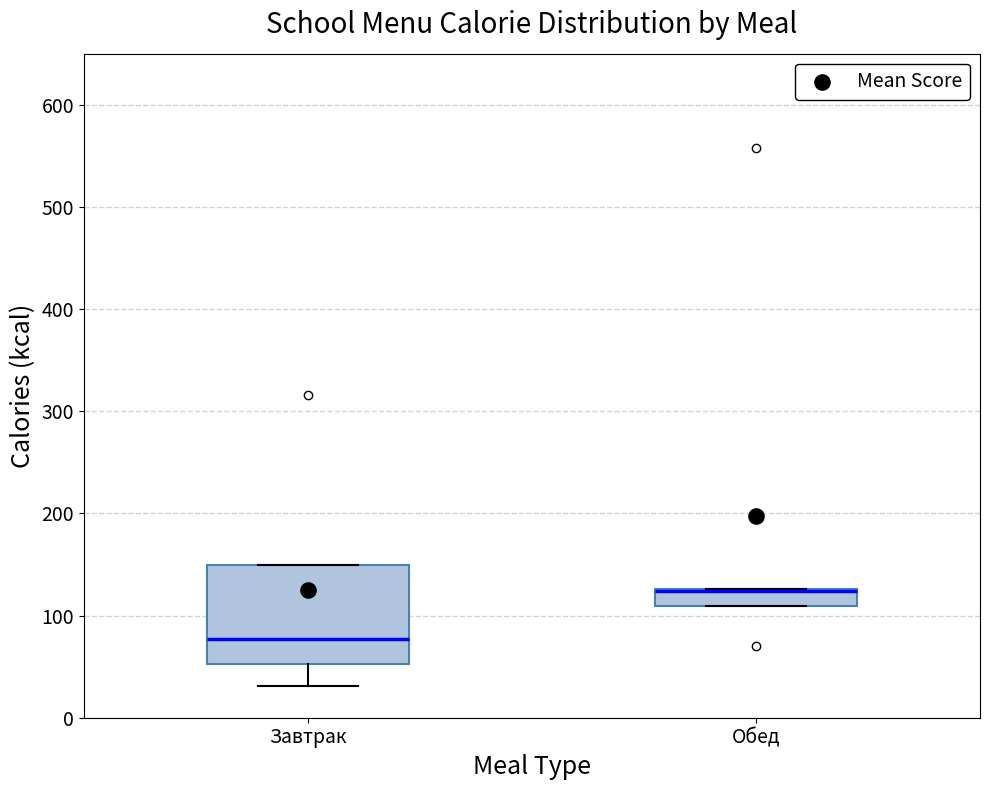

Reading left to right, read every box against the y-axis: the position of its median line, the range the box covers, and the ends of its whiskers. The values are not printed on the chart, so give them approximately, as read against the axis.

Завтрак: median 80, box 50 to 150, whiskers 30 to 150
Обед: median 120 (drawn on the box's upper edge), box 110 to 130, whiskers 110 to 130